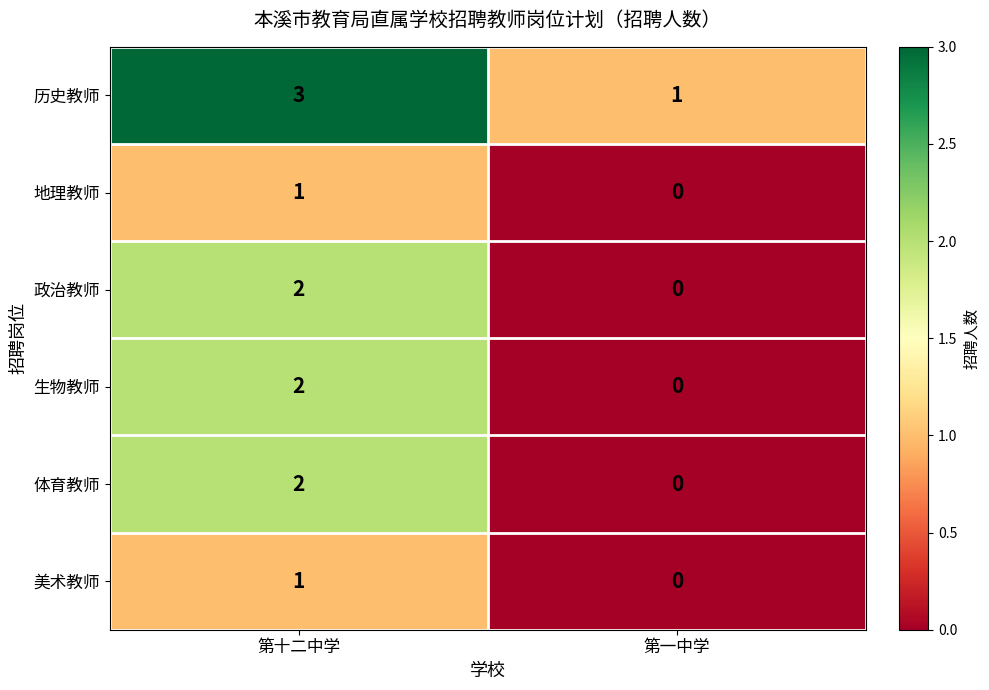

What is the total value across all series at 第一中学?

1